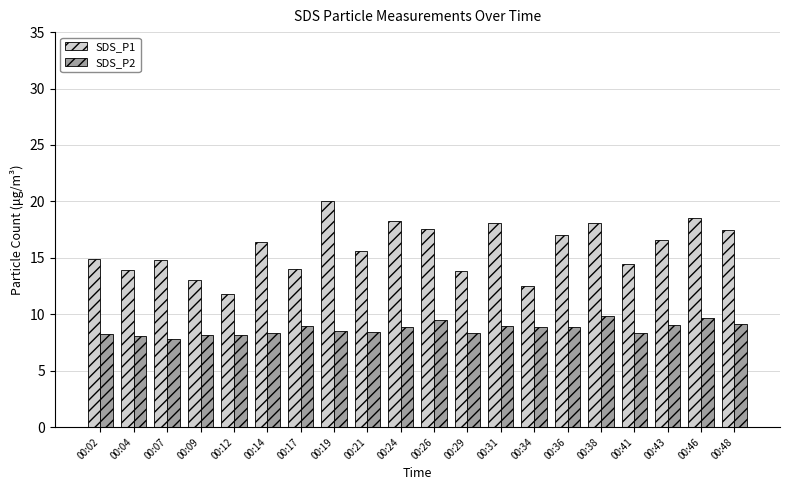

How many bars are there in each group?

2